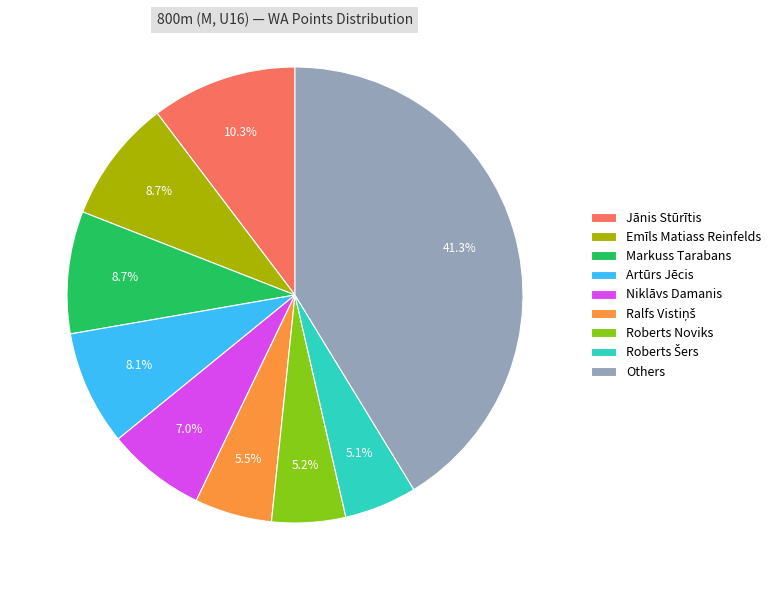

How many slices are in this pie chart?

9